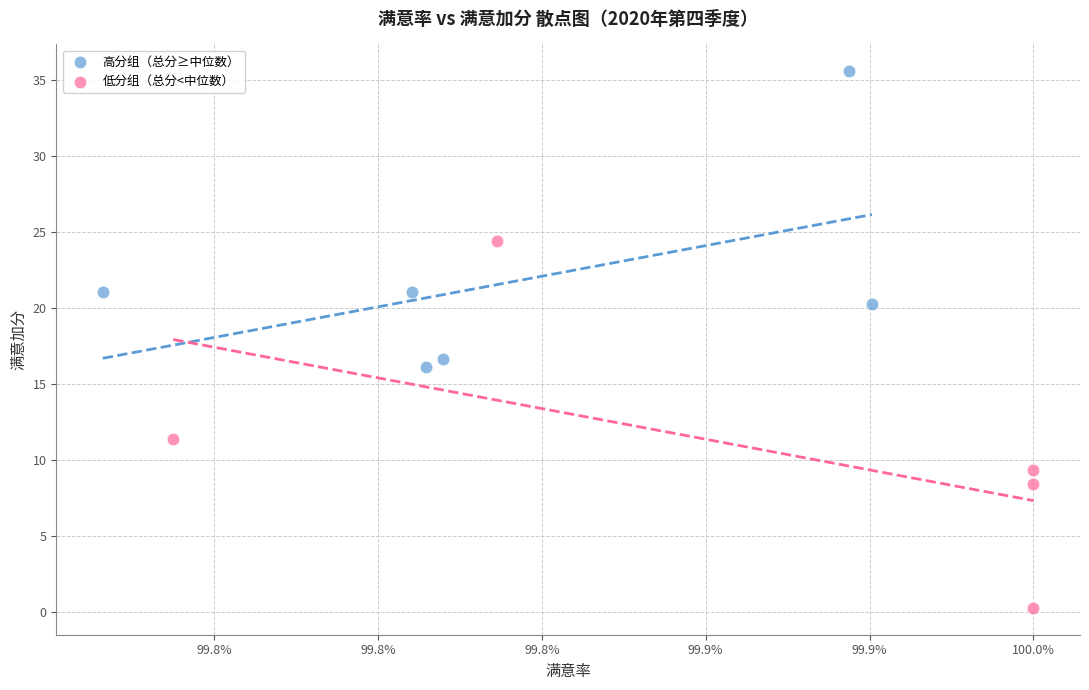

Which series has the largest Y range (max minus min)?

低分组（总分<中位数）